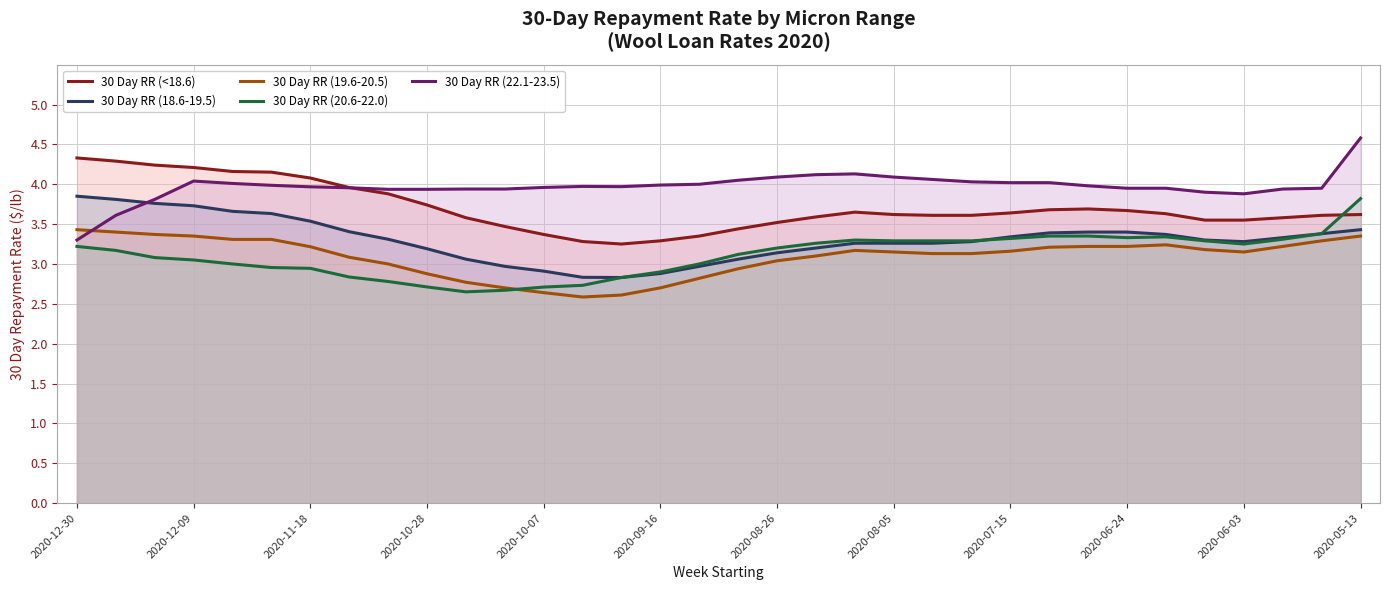

What is the highest value of the 30 Day RR (19.6-20.5) series?

3.4